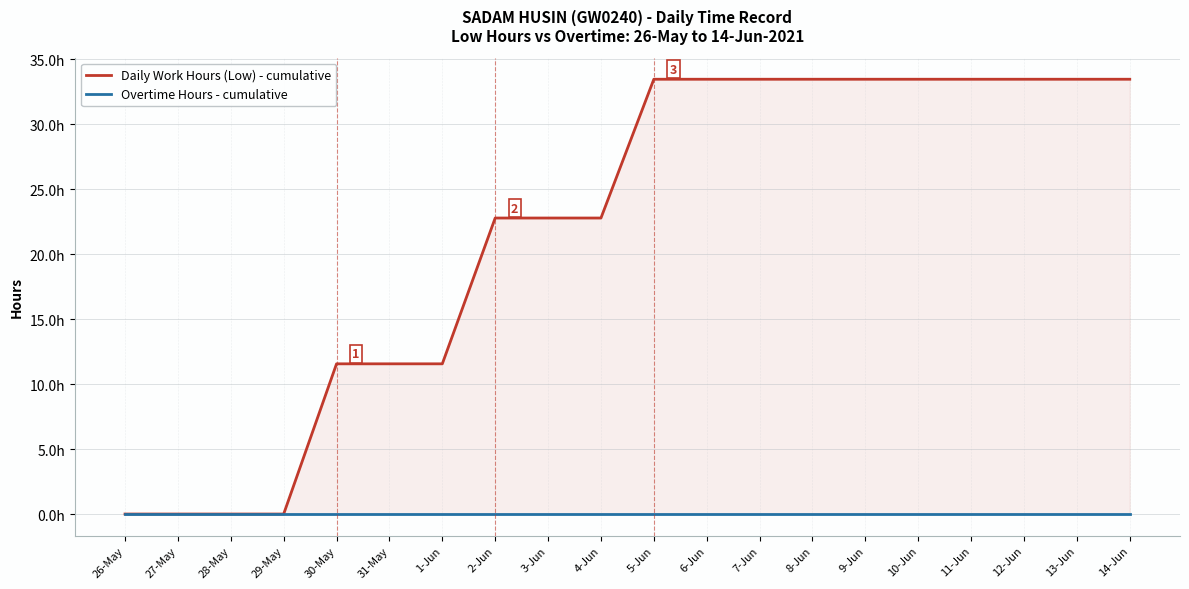

At how many categories does at least one series exceed 17?

13